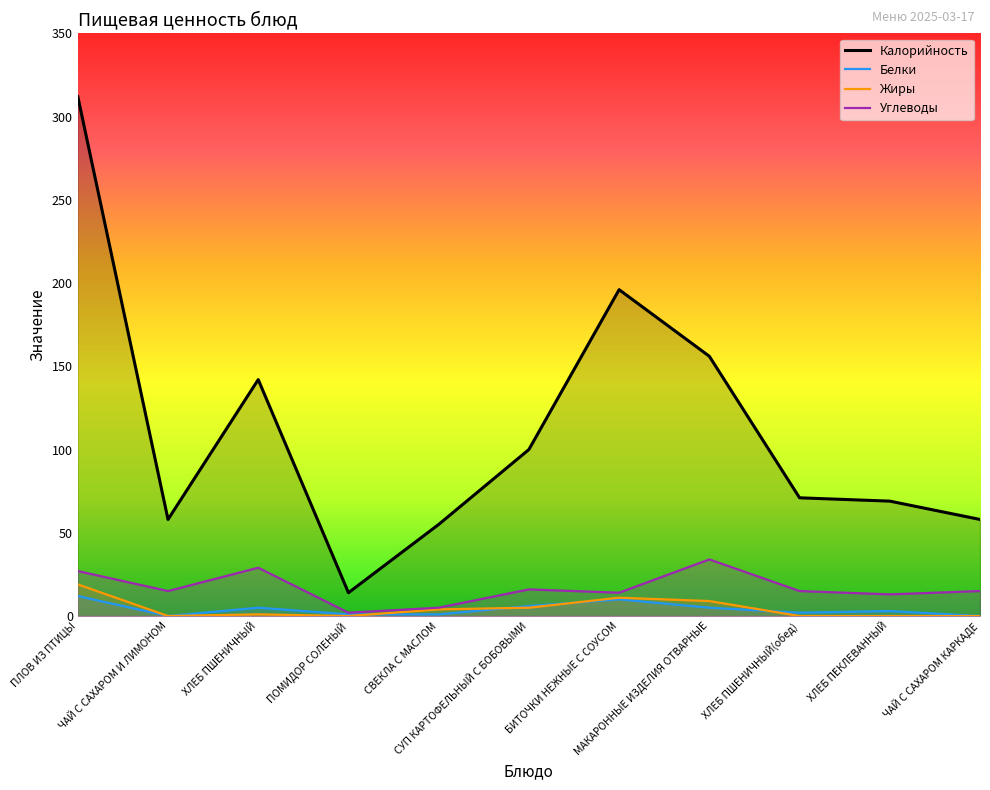

True or false: Калорийность has more than 2 interior local peaks.

False